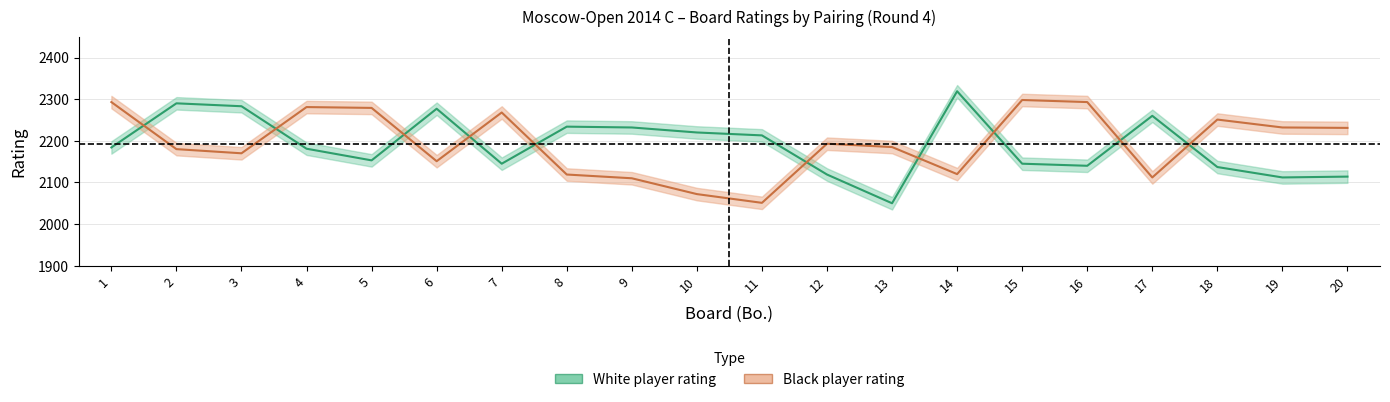

What is the difference between the highest and lowest values at 18?

114